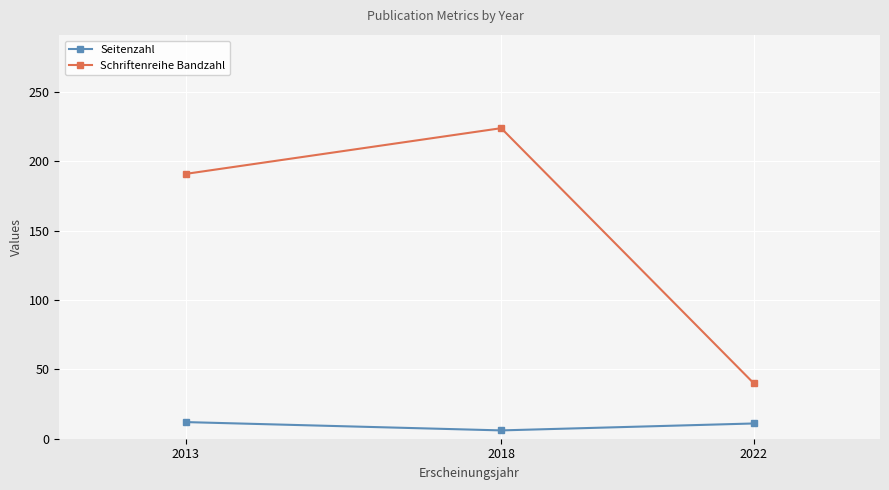

What is the average value of the Schriftenreihe Bandzahl series?

152